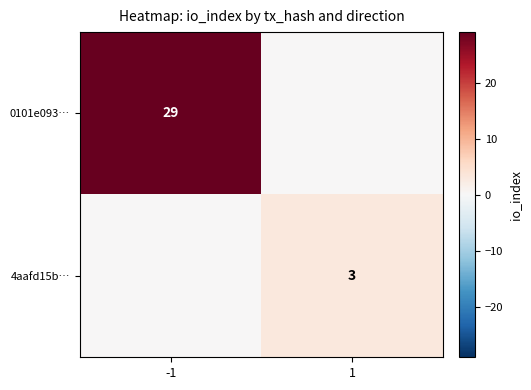

Is it true that 4aafd15b… equals 2 at 1?

False